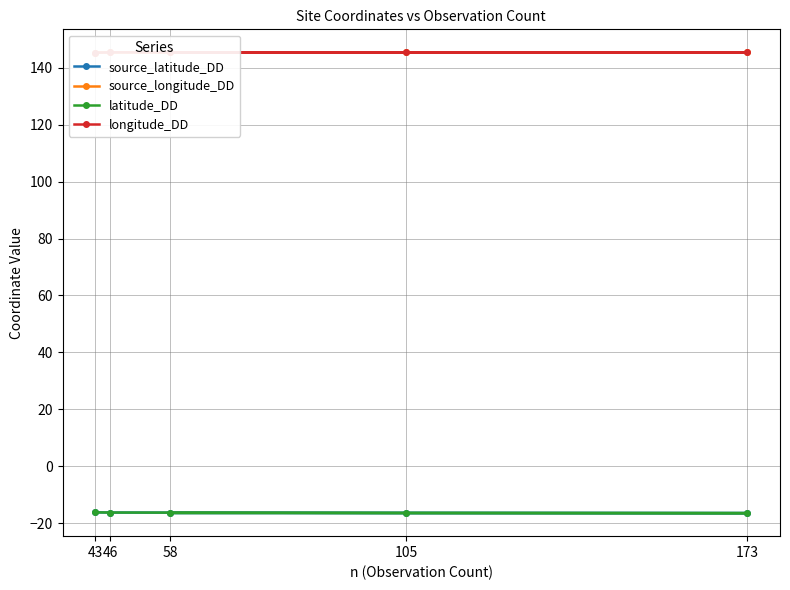

Which series has the largest range (max minus min)?

source_latitude_DD